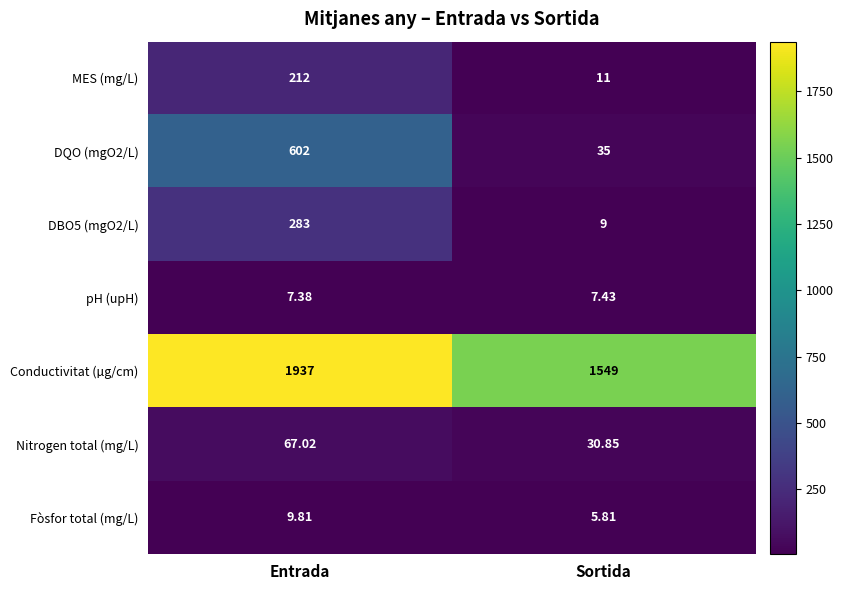

Is the value of pH (upH) at Entrada greater than the value of DBO5 (mgO2/L) at Entrada?

No